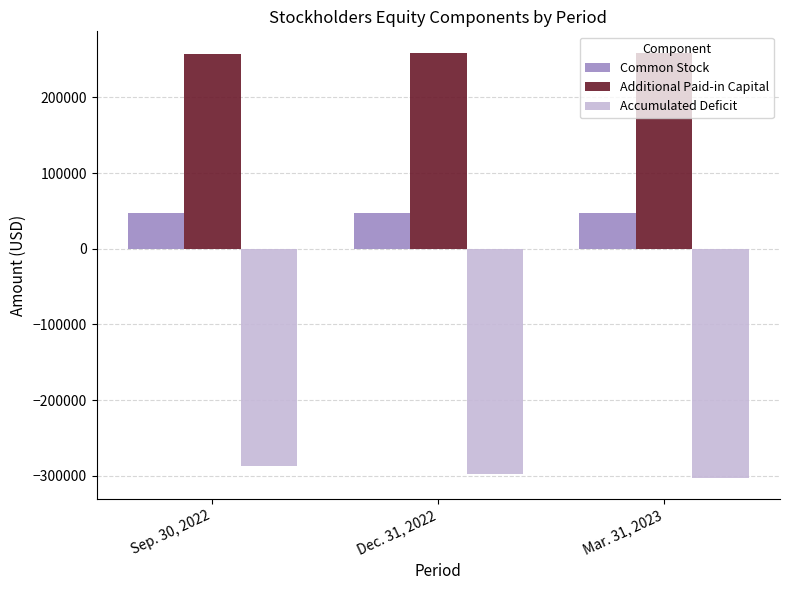

What is the label of the 2nd bar from the right?

Dec. 31, 2022